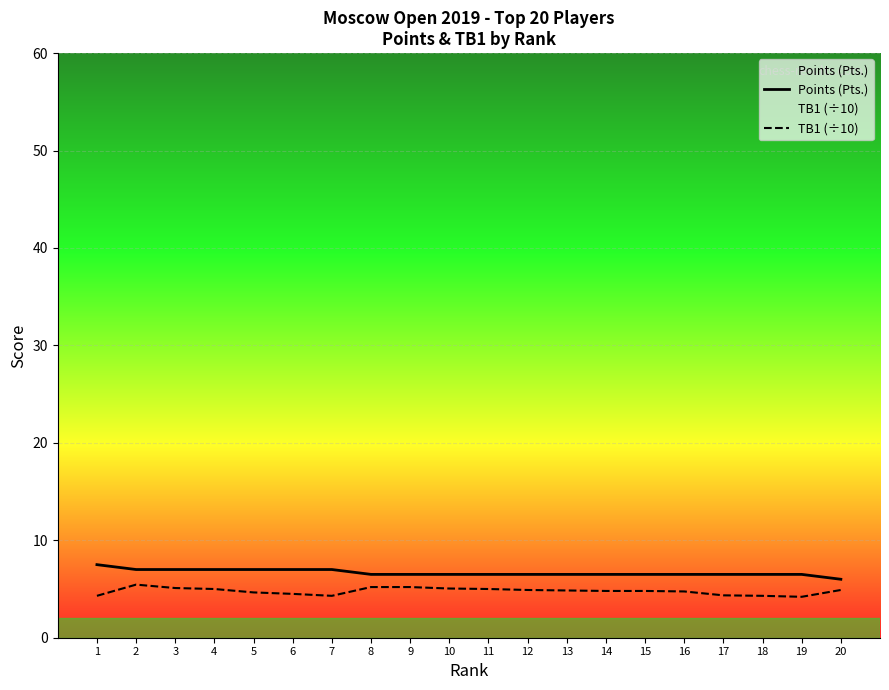

True or false: Points (Pts.) and TB1 (÷10) cross at least once.

False